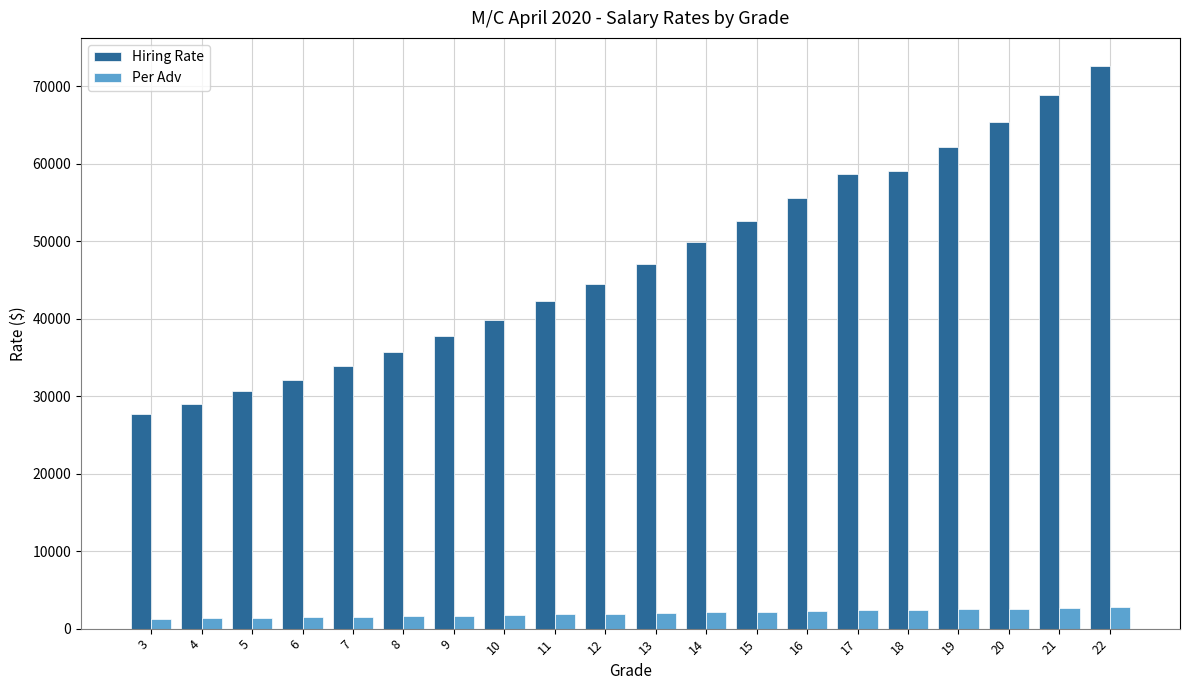

Which series has the largest range (max minus min)?

Hiring Rate